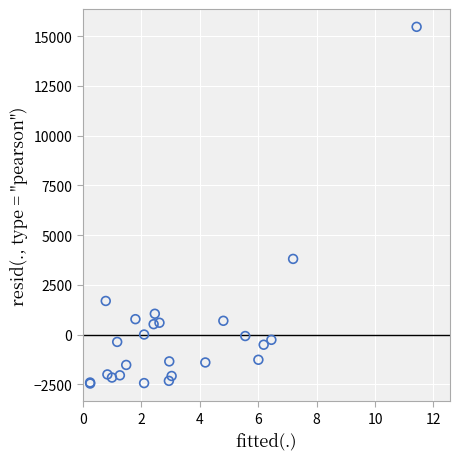

What Y value in the scatter plot is closest to 6502?

3804.8